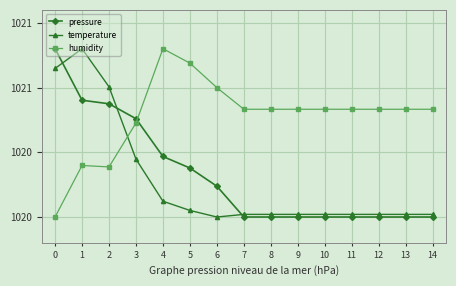

True or false: temperature and pressure intersect in this chart.

True